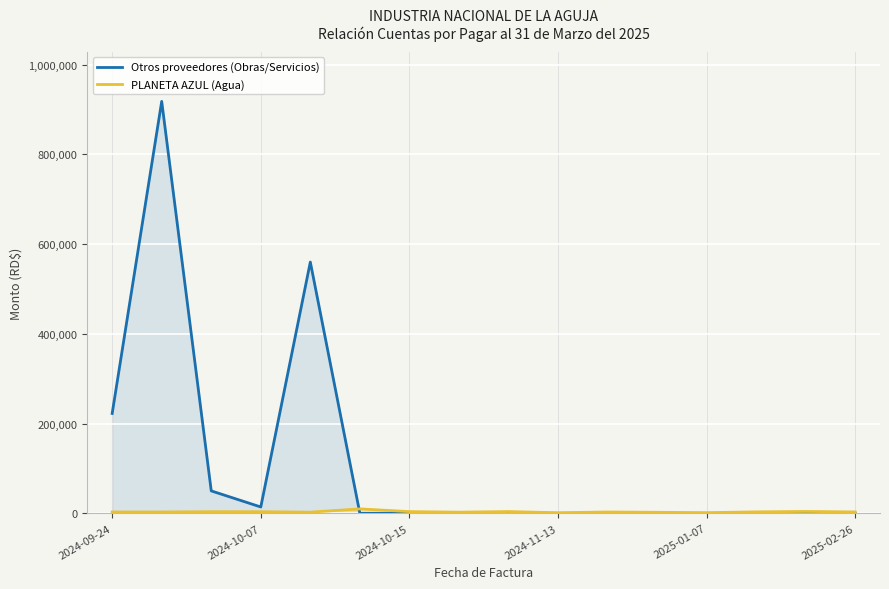

Reading left to right, what are all the values shown in this chart?

Otros proveedores (Obras/Servicios): 222536.2	918098.1	50000.0	14118.0	560000.0	0.0	0.0	0.0	0.0	0.0	0.0	0.0	0.0	0.0	0.0	0.0
PLANETA AZUL (Agua): 3000.0	3000.0	3600.0	3600.0	2580.0	9840.0	3780.0	2580.0	3900.0	1320.0	2940.0	2280.0	1440.0	3240.0	4140.0	3060.0